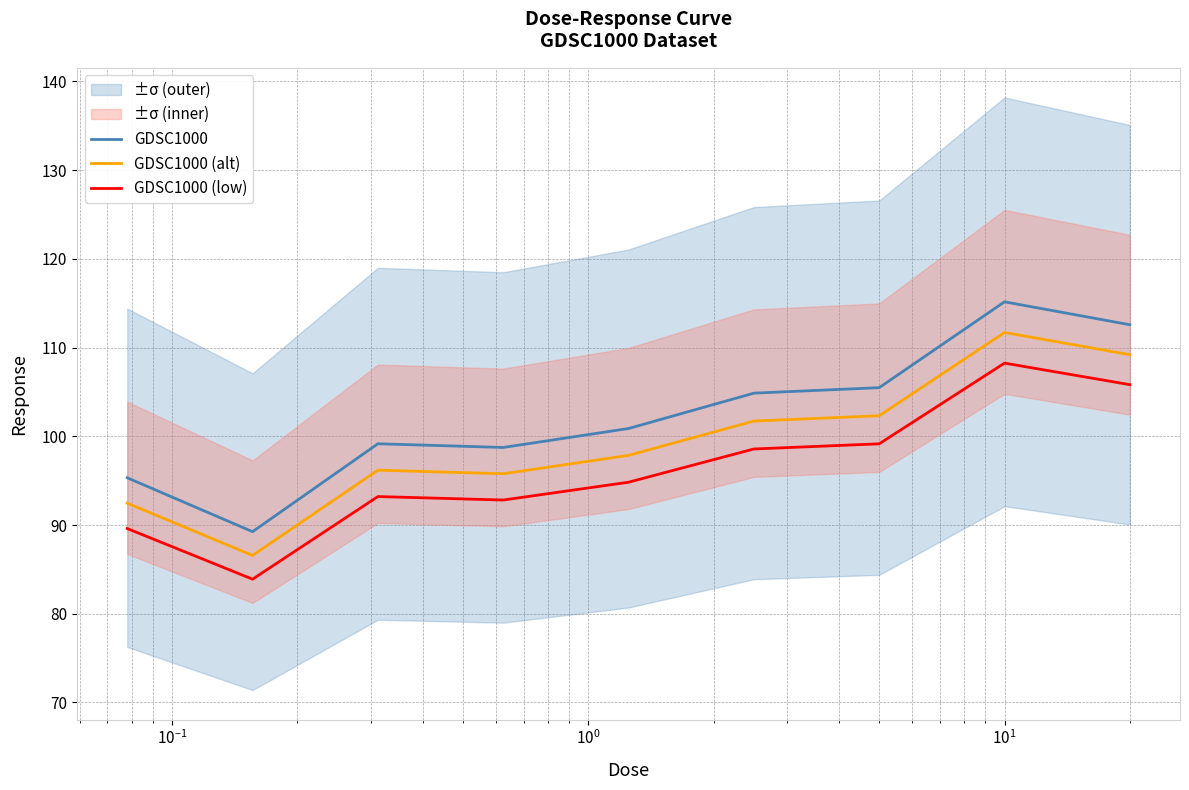

In GDSC1000 (low), how many points are higher than both neighbors (excluding endpoints)?

2